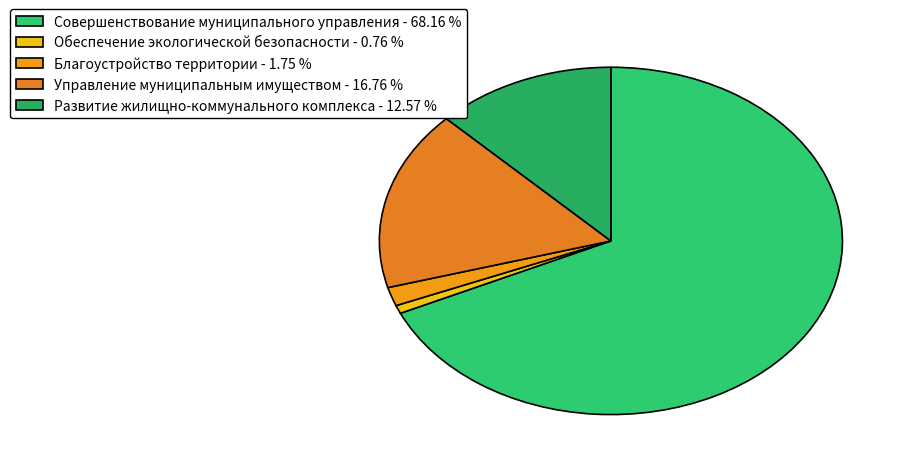

Is there a majority slice in this chart?

Yes